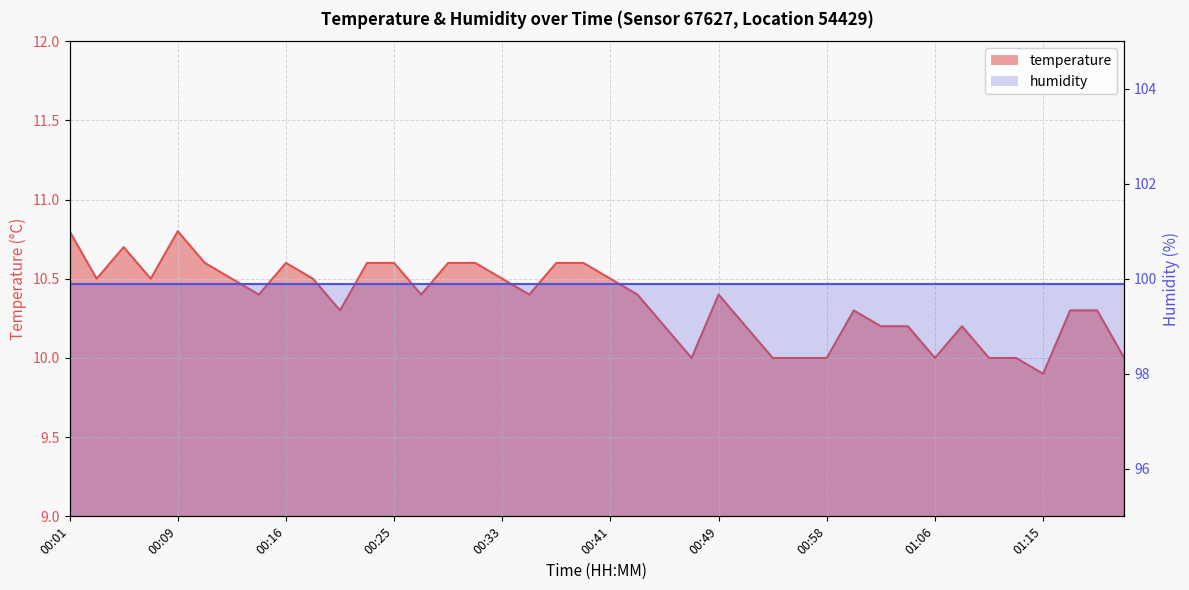

What is the value of the 11th point from the left?

10.3